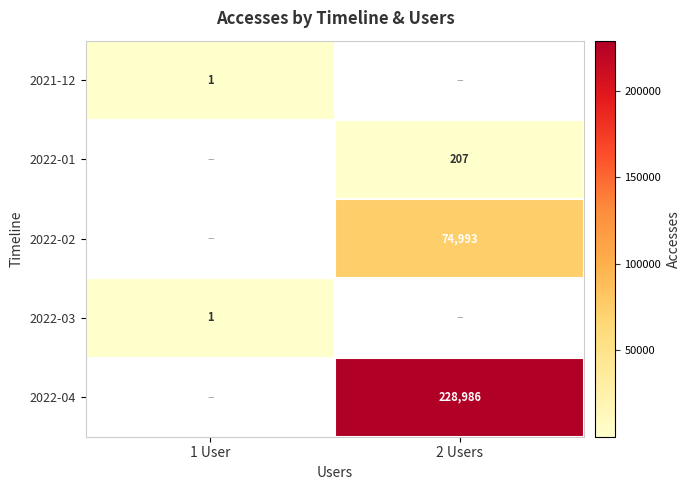

How many data points does each series have?

2